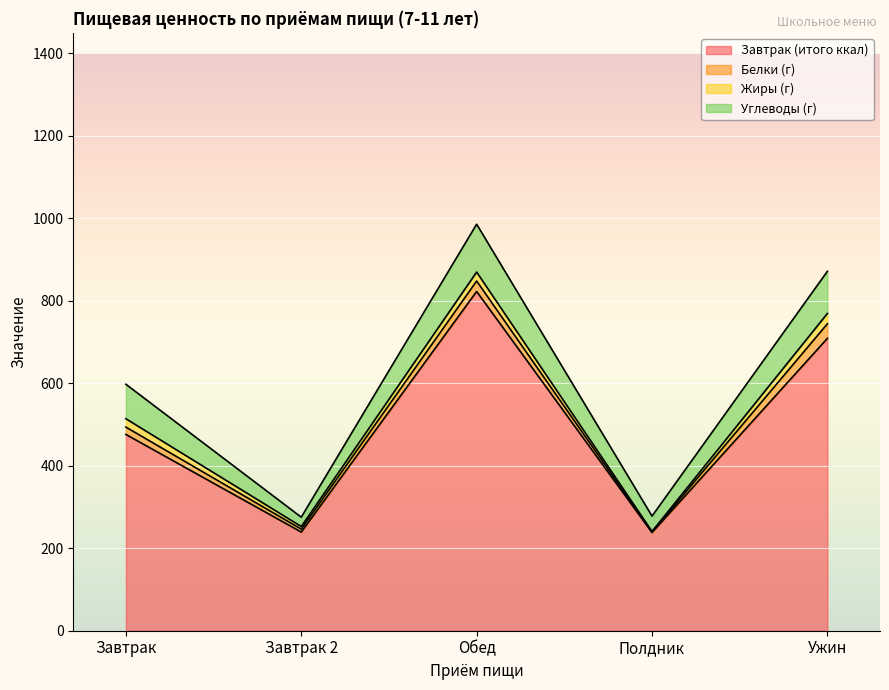

Reading left to right, list all the values displayed in this chart.

Завтрак (итого ккал): 476.0	239.3	822.8	238.1	709.0
Белки (г): 17.8	7.1	25.3	1.3	35.3
Жиры (г): 20.3	6.2	21.7	1.3	25.1
Углеводы (г): 83.6	22.7	116.2	37.1	102.2